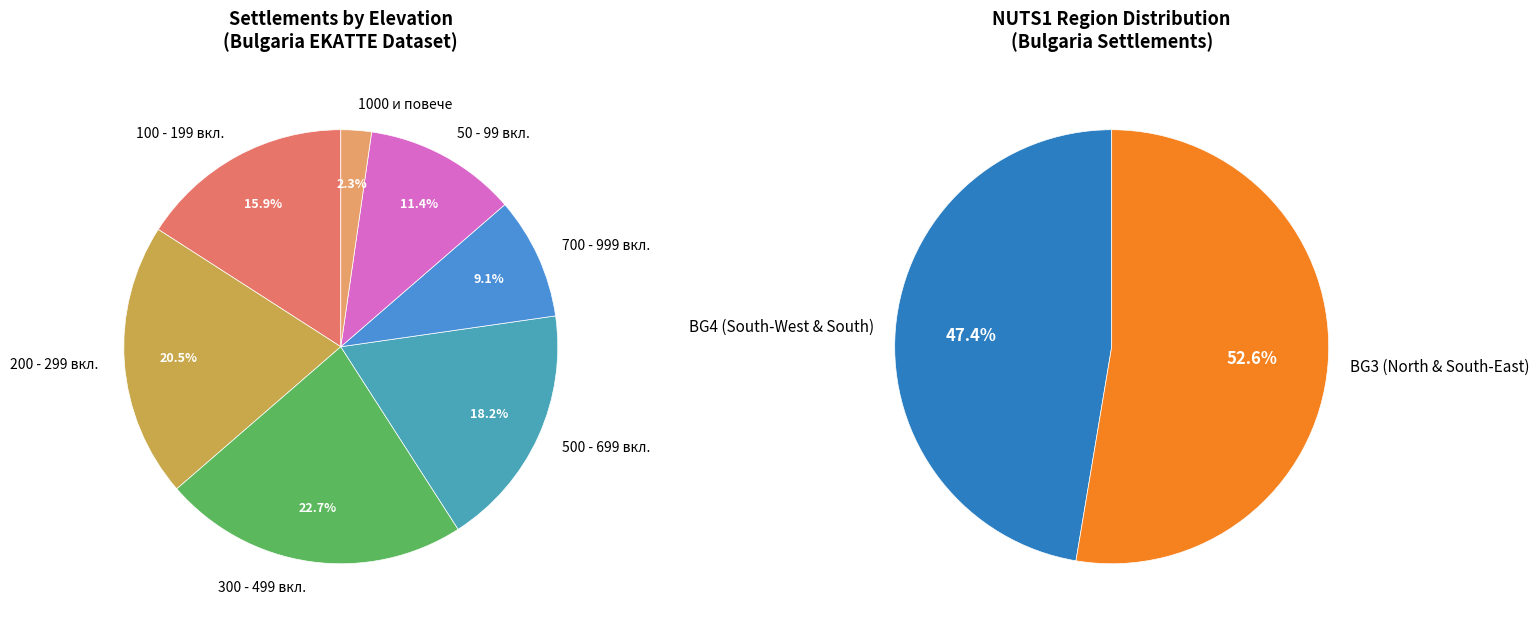

Do BG3 and BG4 together represent more than half of the pie?

Yes